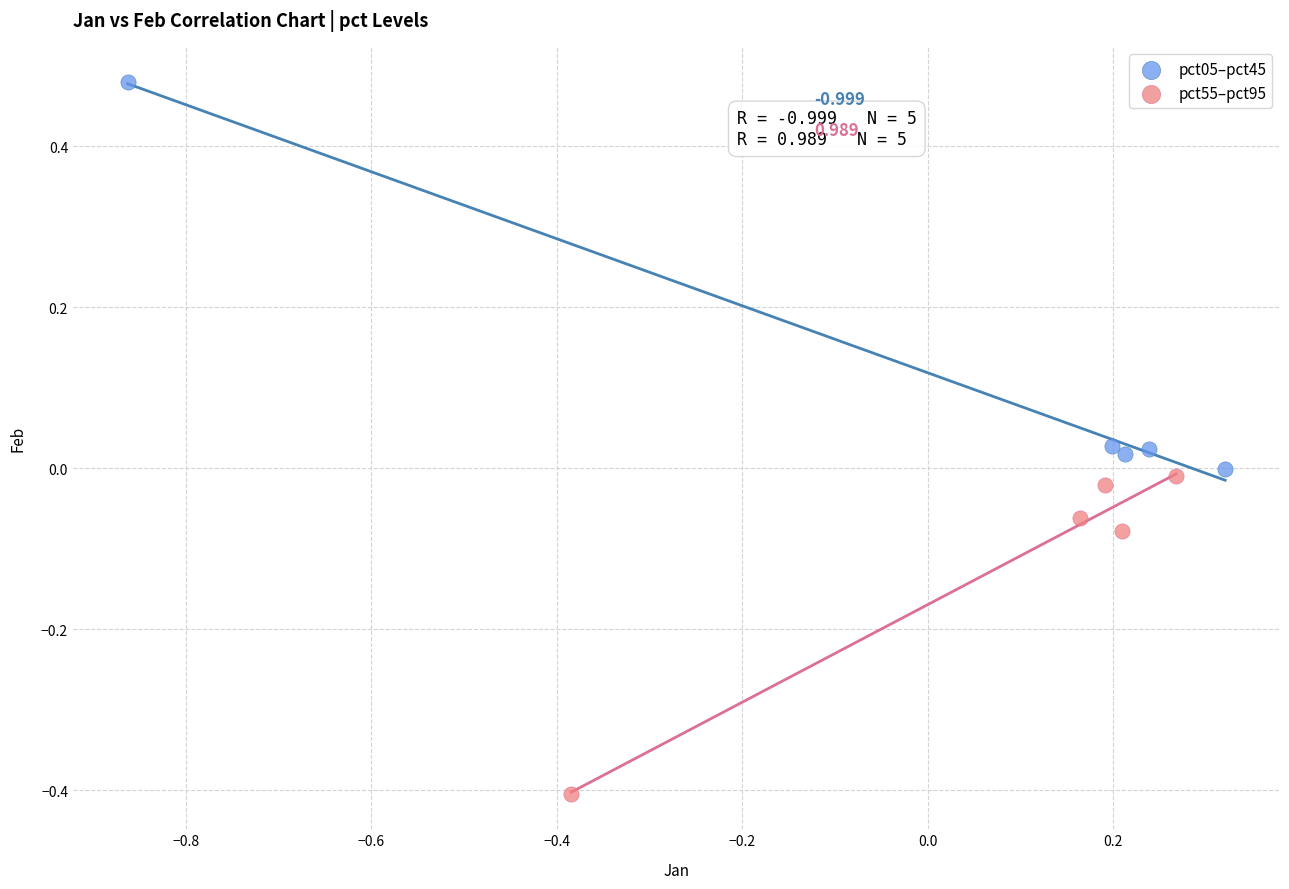

Which series contains the highest Y value?

pct05–pct45